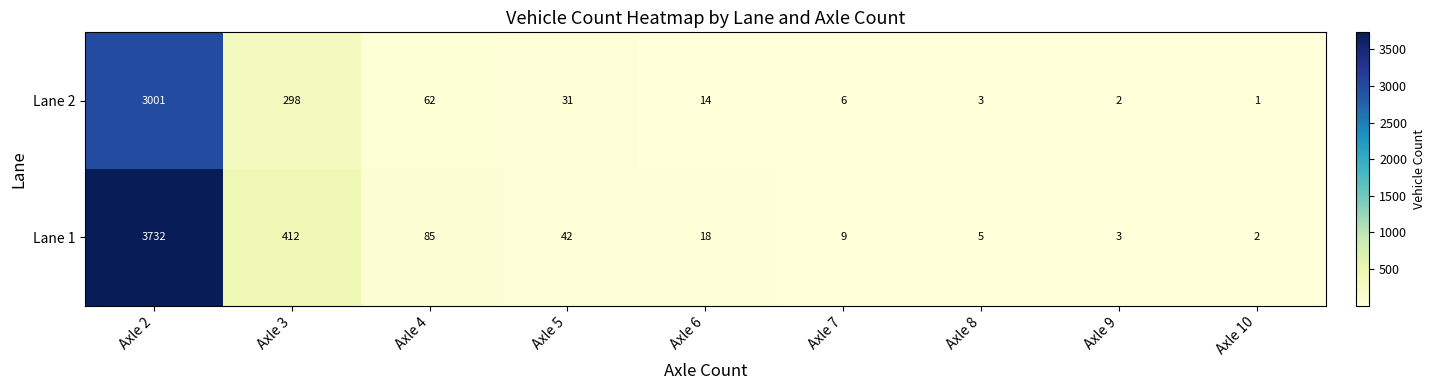

Which series has the largest total across all categories?

Lane 1